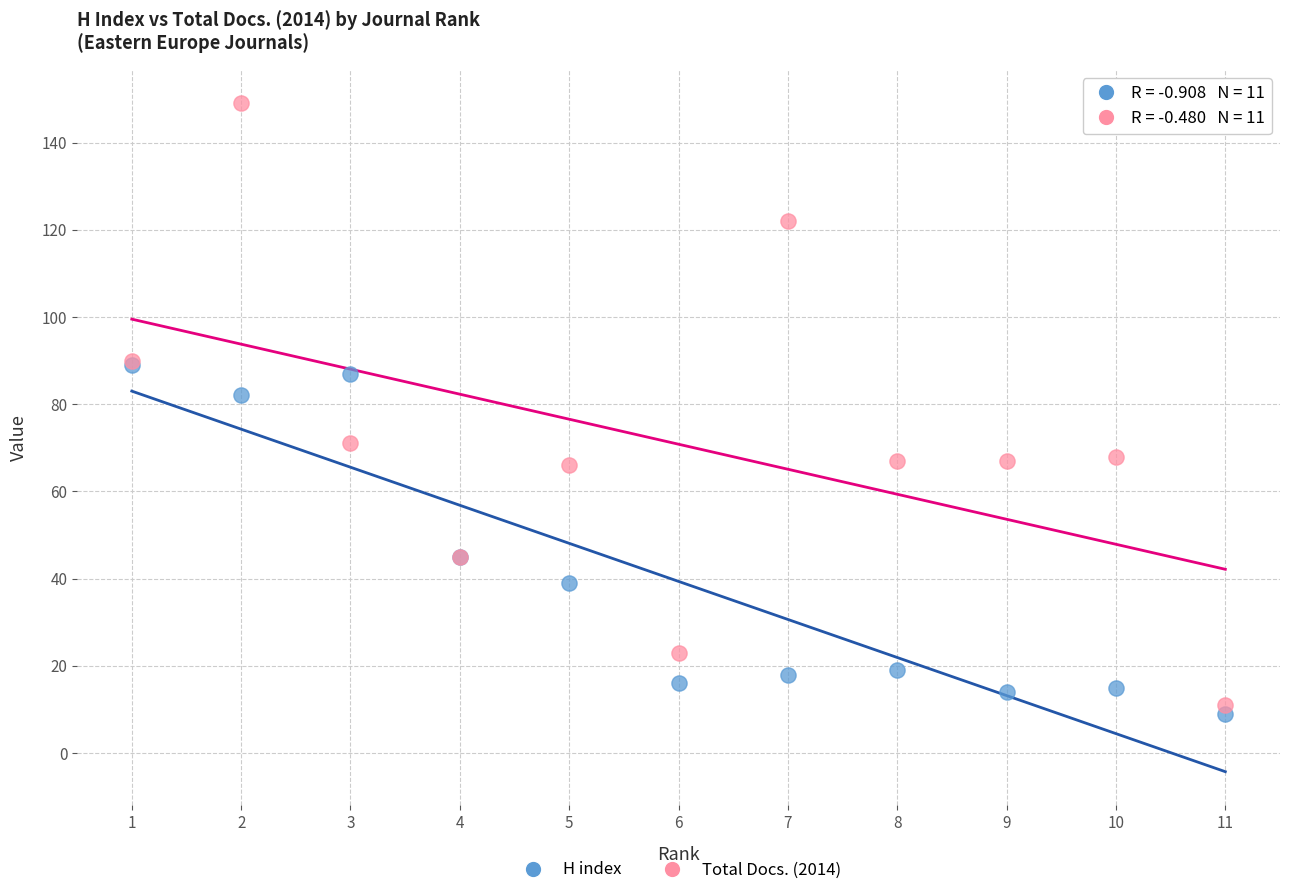

In the Total Docs. (2014) series, what Y value is closest to 80?

71